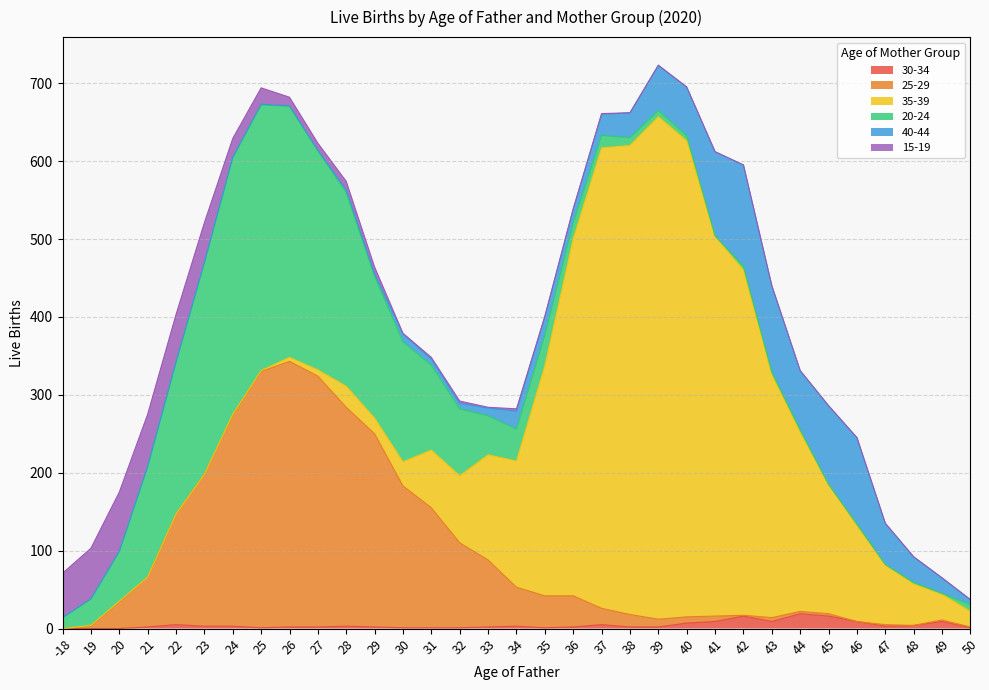

In 15-19, how many points are lower than both neighbors (excluding endpoints)?

3